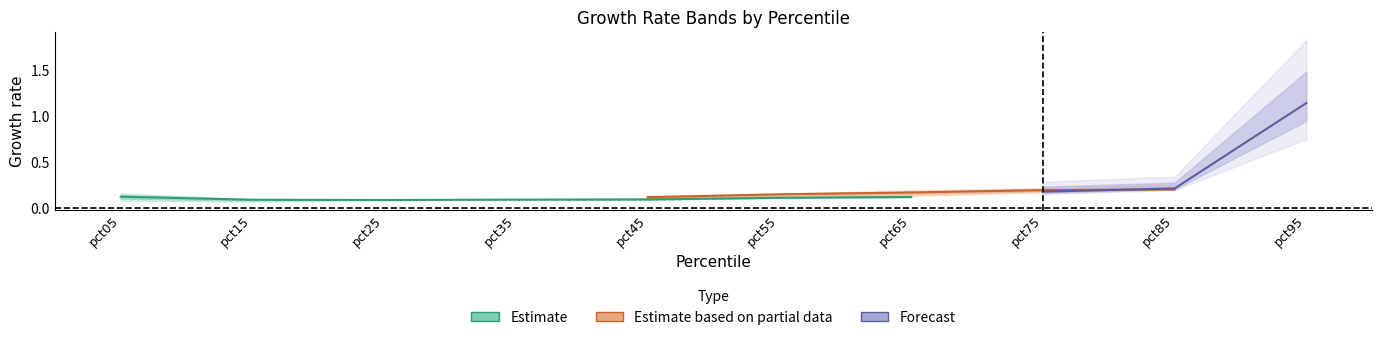

Which label corresponds to the smallest value in the chart?

pct15